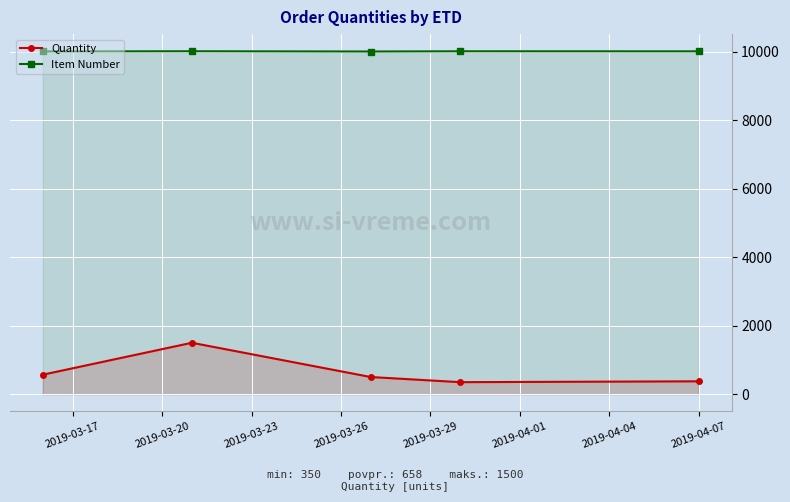

What is the difference between the maximum and minimum values in the Item Number series?

7.3